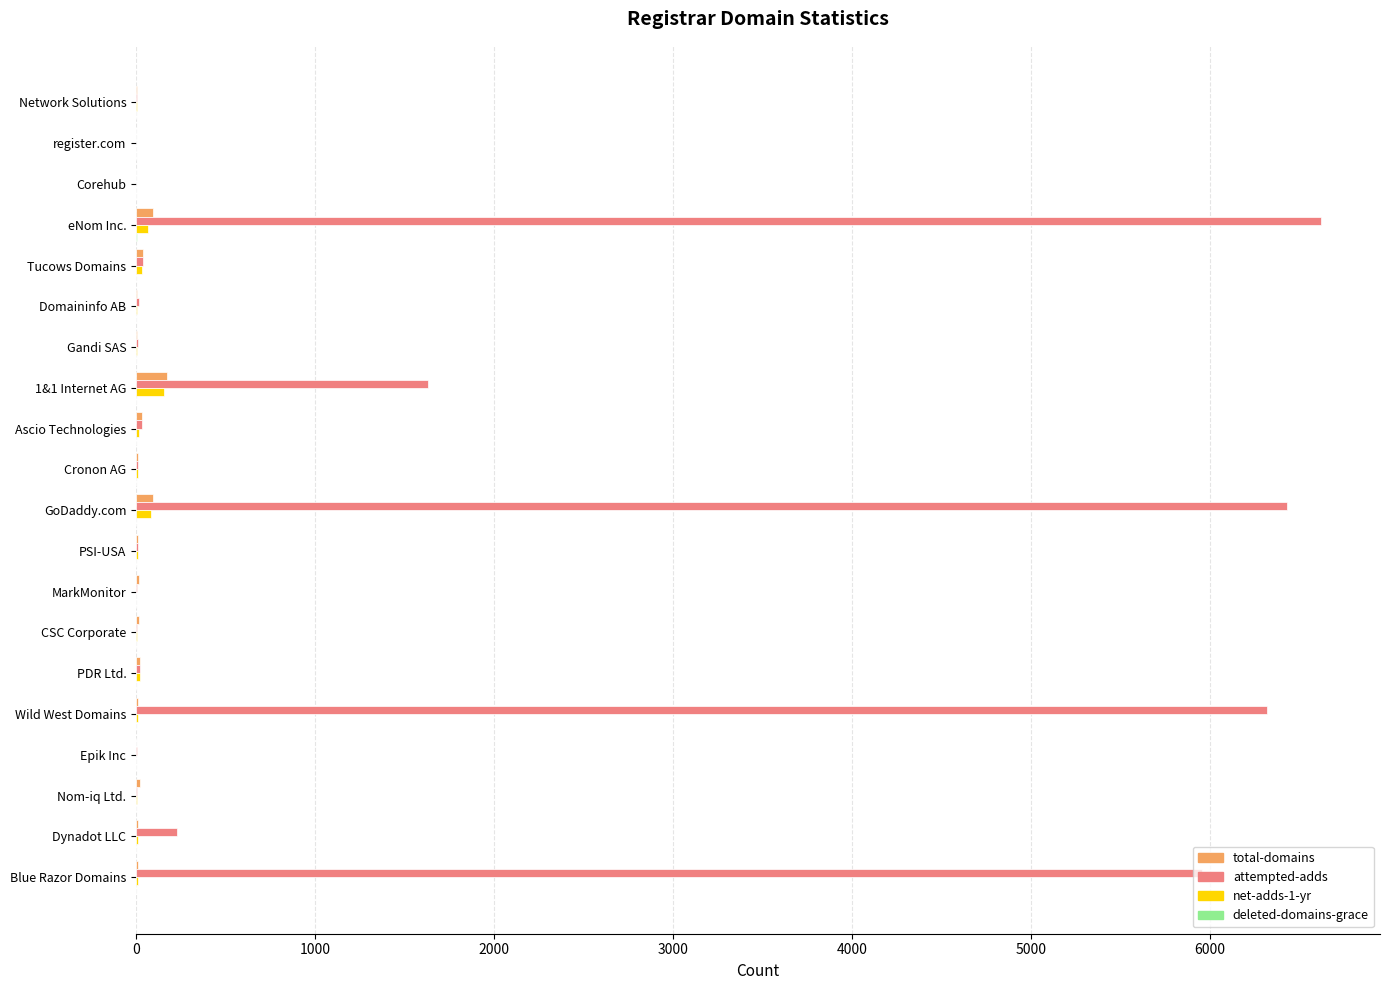

Which category has the highest value across all series?

eNom Inc.